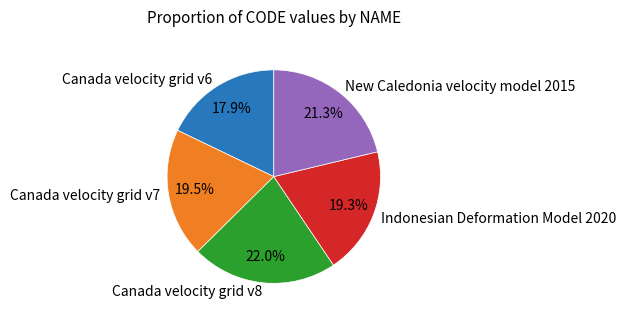

How many segments does this pie chart have?

5